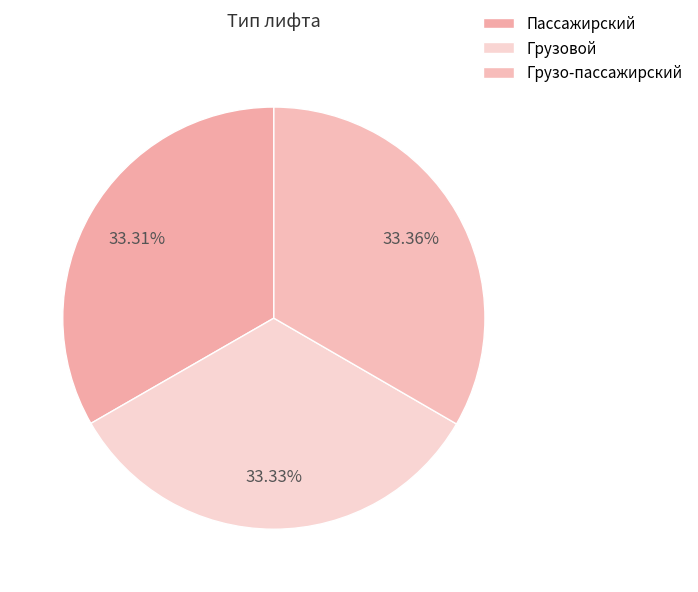

What portion of the pie excludes Грузовой?

66.7%